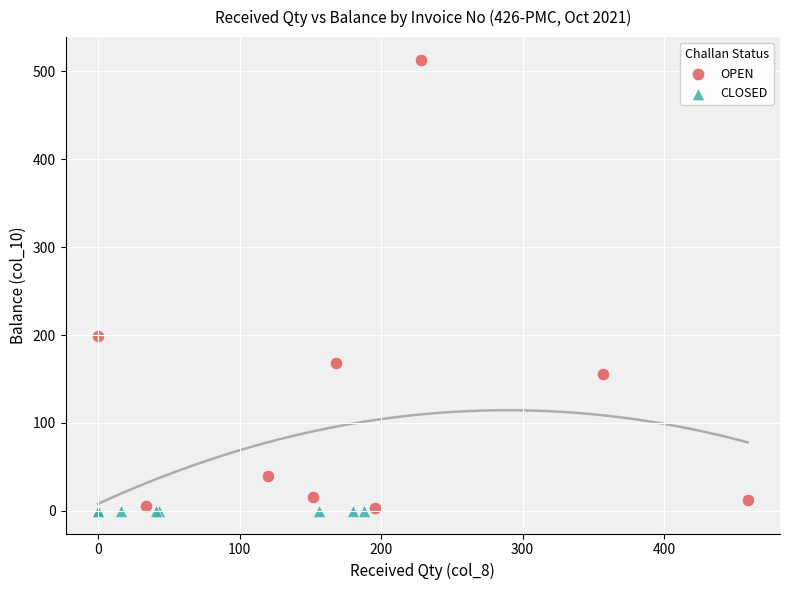

What are all the series names shown in the legend?

OPEN, CLOSED